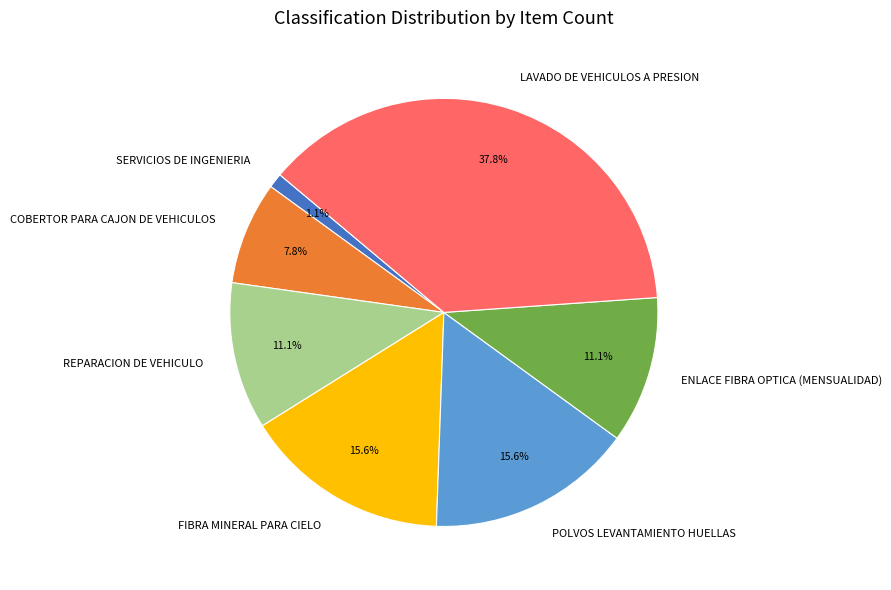

True or false: REPARACION DE VEHICULO accounts for 11% of the total.

True